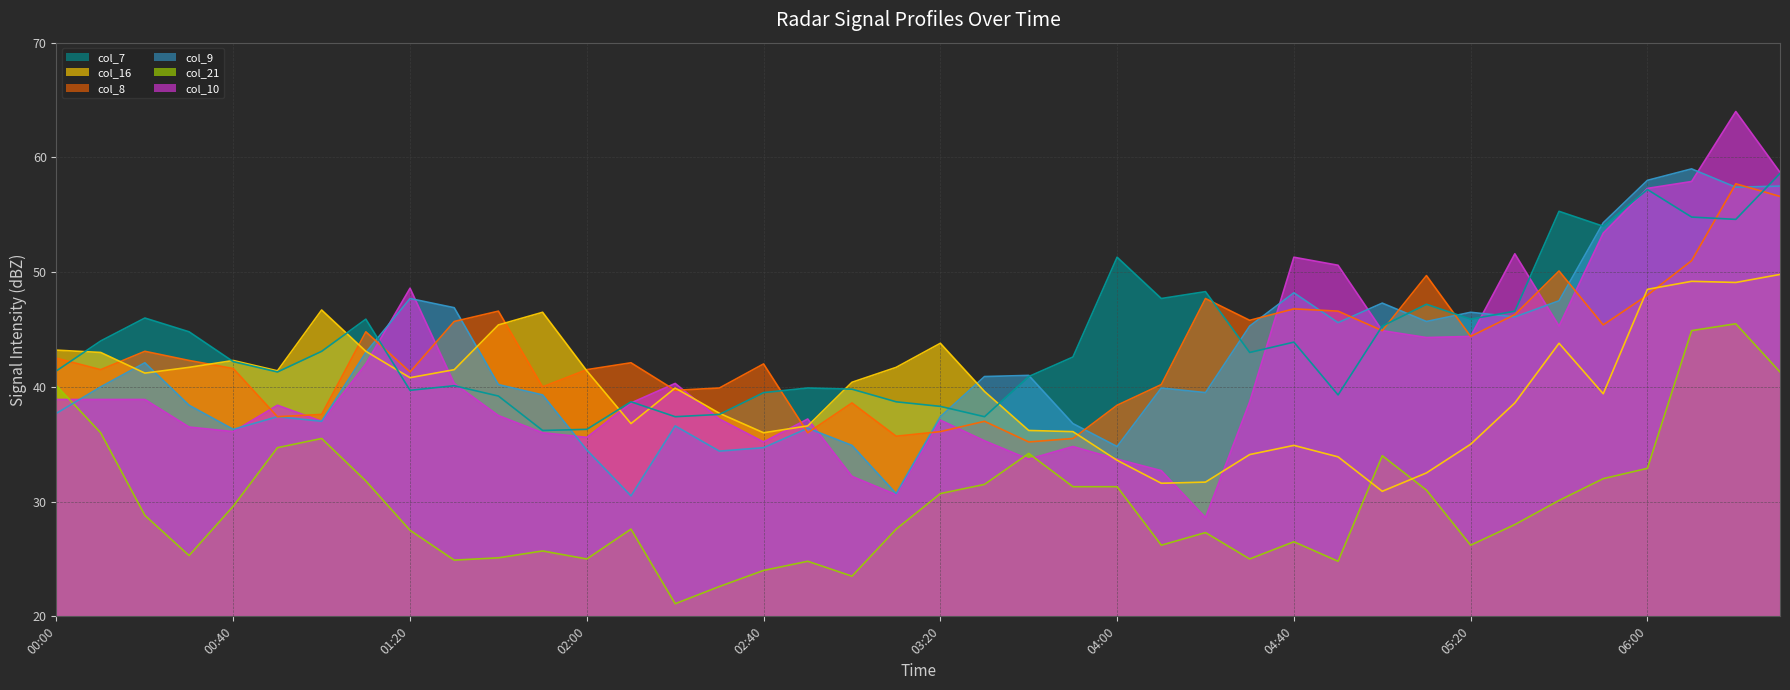

In col_8, how many points are lower than both neighbors (excluding endpoints)?

12